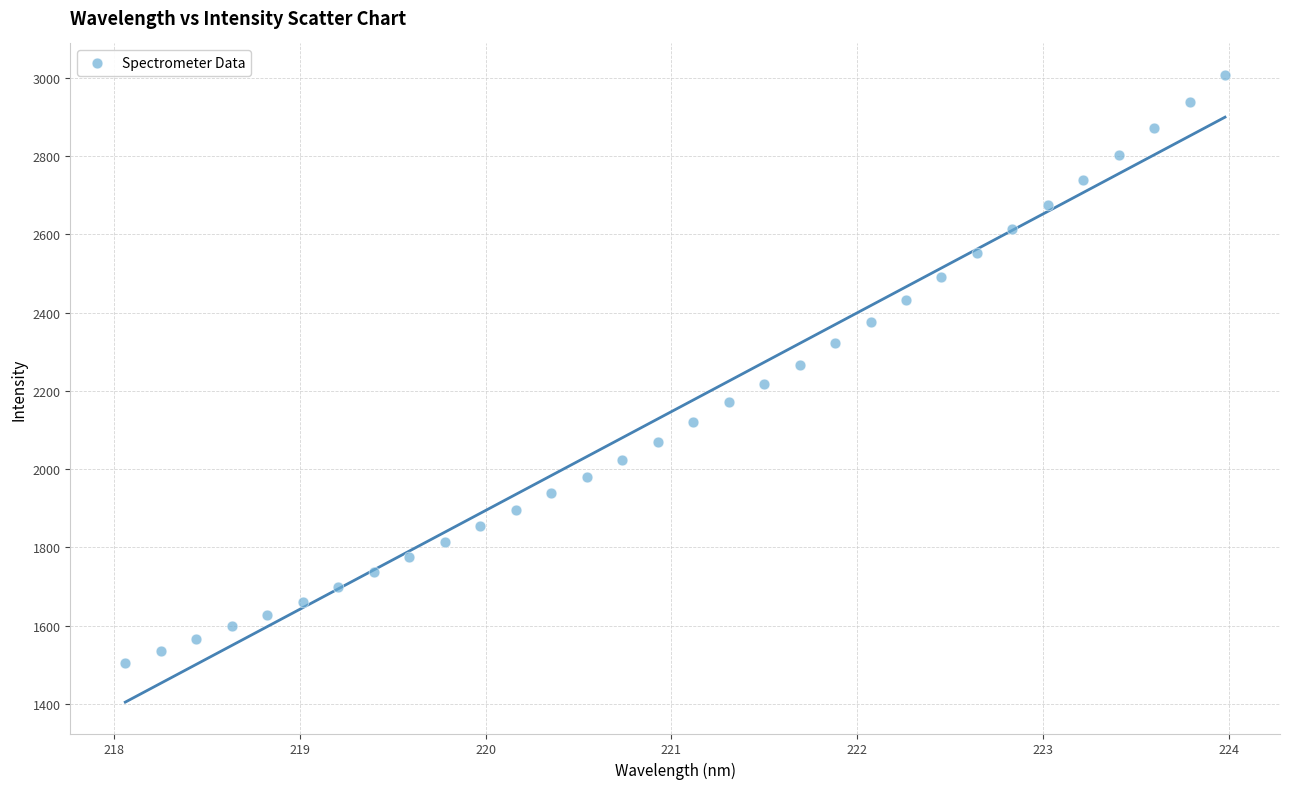

What is the range of X values (max minus min)?

5.9